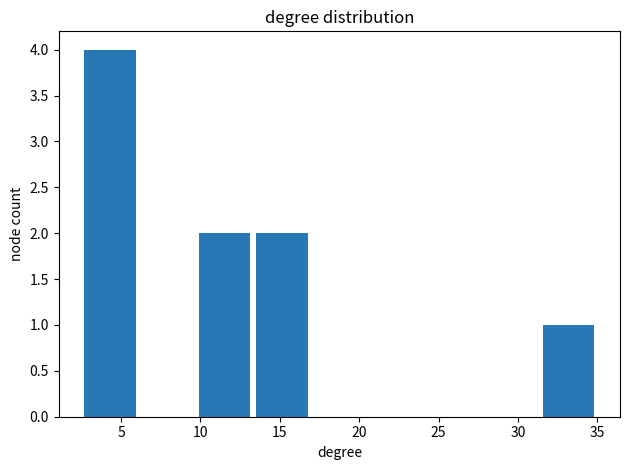

What is the height of the bar covering 13.5 to 17.0 on the x-axis? Neither the bar edges nor the heights are printed on the chart, so give them approximately, as read against the axes.

2